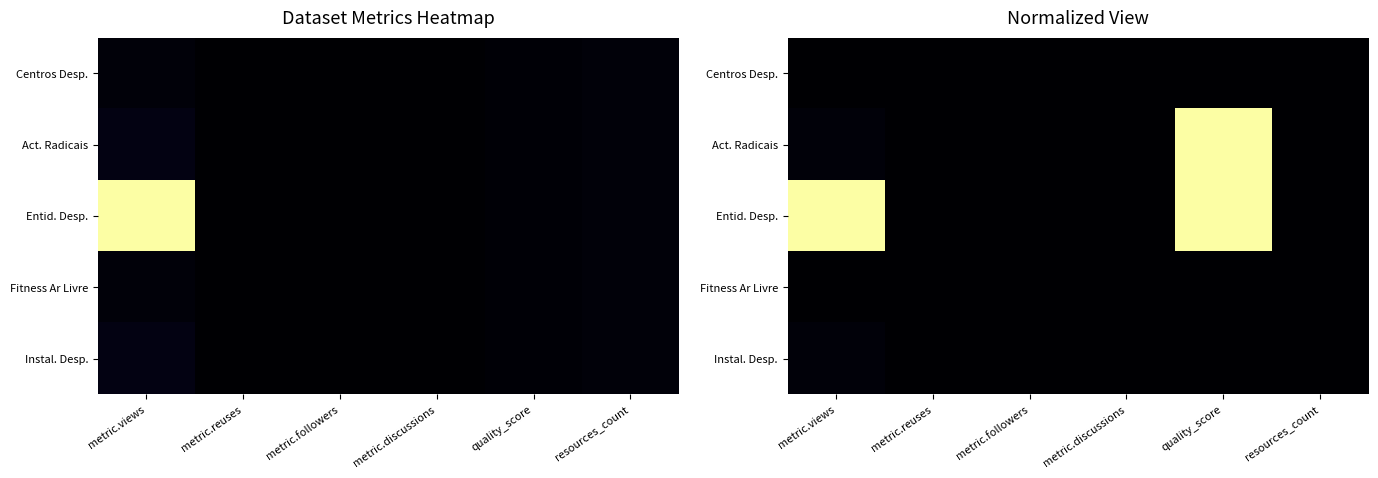

Which series has the largest total across all categories?

Entid. Desp.